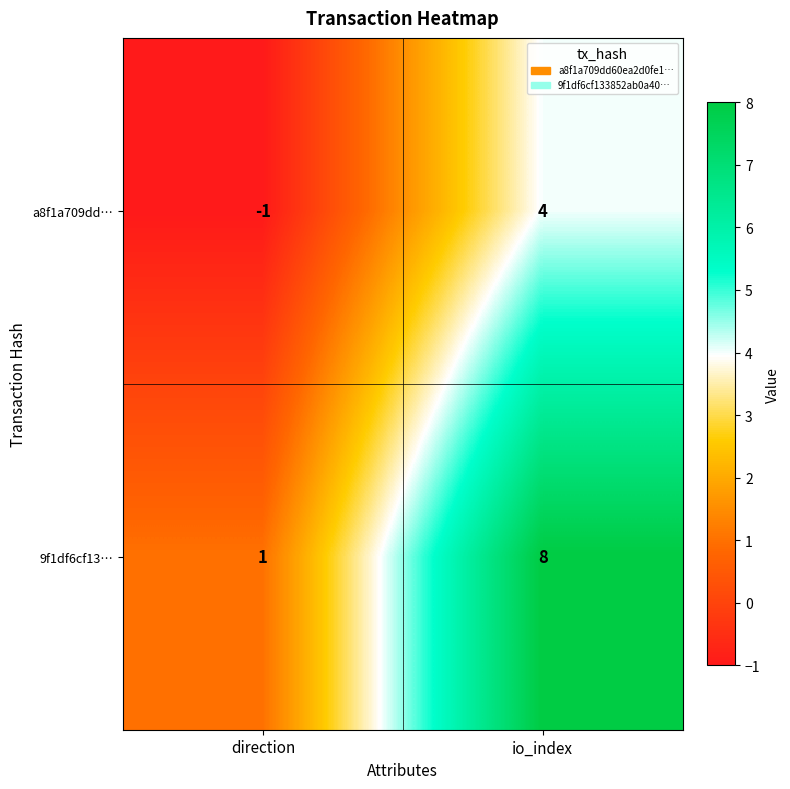

At which category is the sum across all series the highest?

io_index